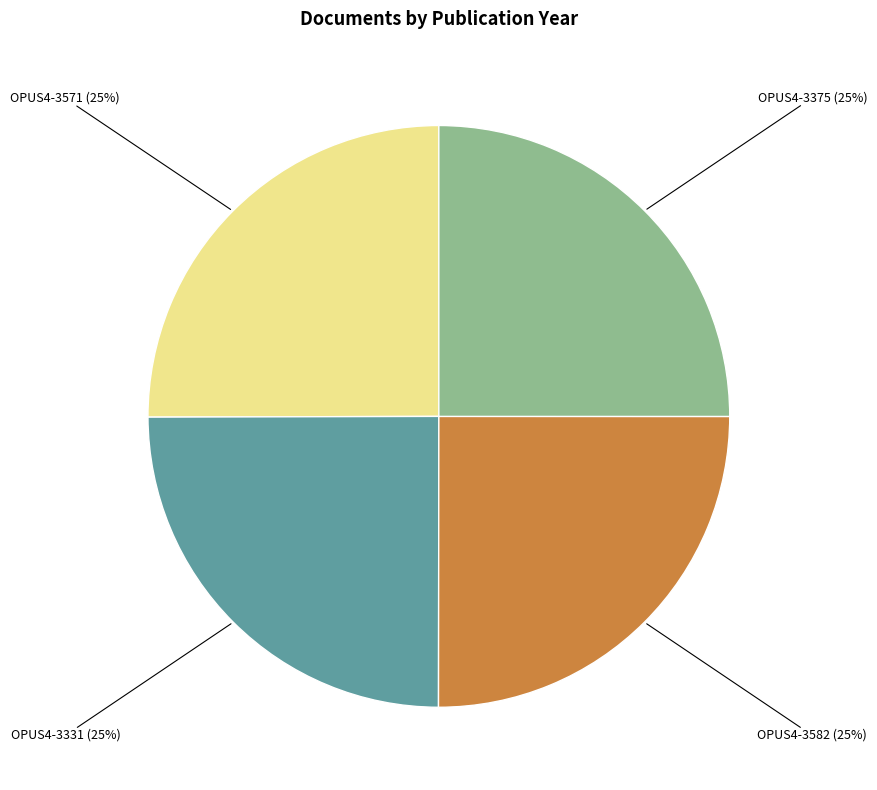

Is it true that OPUS4-3582 is 12% of the pie?

False